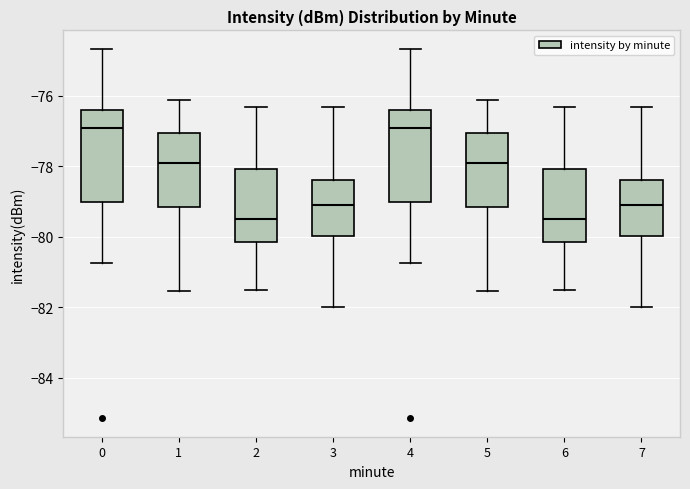

Reading left to right, transcribe this box plot: for each box, give where its median line is, the range the box spans, and where its two whiskers end, as read against the y-axis. The values are not printed on the chart, so give them approximately, as read against the axis.

0: median -77.0, box -79.0 to -76.4, whiskers -80.8 to -74.6
1: median -78.0, box -79.2 to -77.0, whiskers -81.6 to -76.2
2: median -79.4, box -80.2 to -78.0, whiskers -81.6 to -76.4
3: median -79.2, box -80.0 to -78.4, whiskers -82.0 to -76.4
4: median -77.0, box -79.0 to -76.4, whiskers -80.8 to -74.6
5: median -78.0, box -79.2 to -77.0, whiskers -81.6 to -76.2
6: median -79.4, box -80.2 to -78.0, whiskers -81.6 to -76.4
7: median -79.2, box -80.0 to -78.4, whiskers -82.0 to -76.4